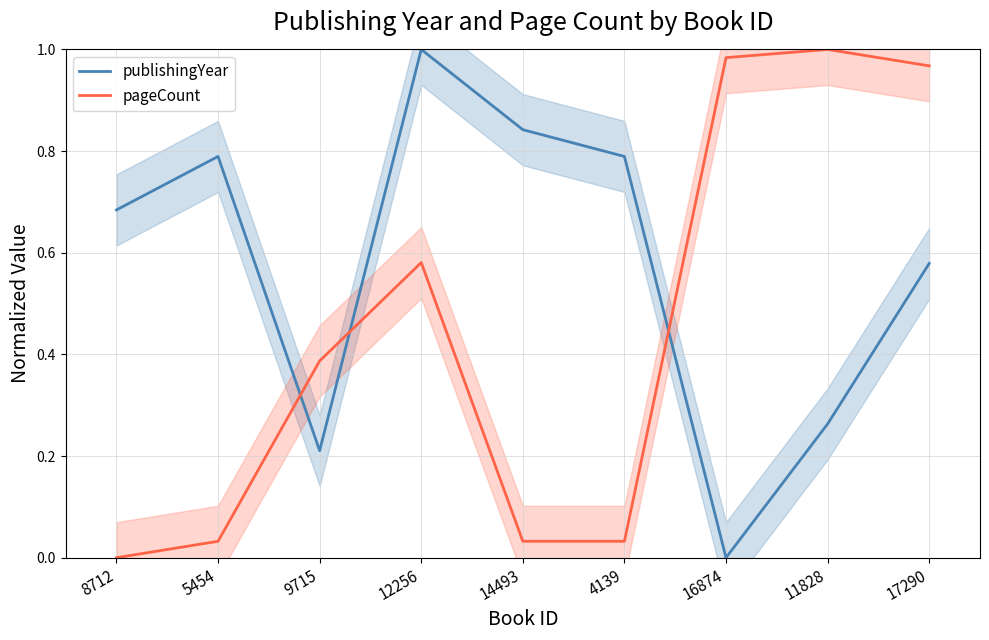

What is the total value across all series at 5454?

0.8